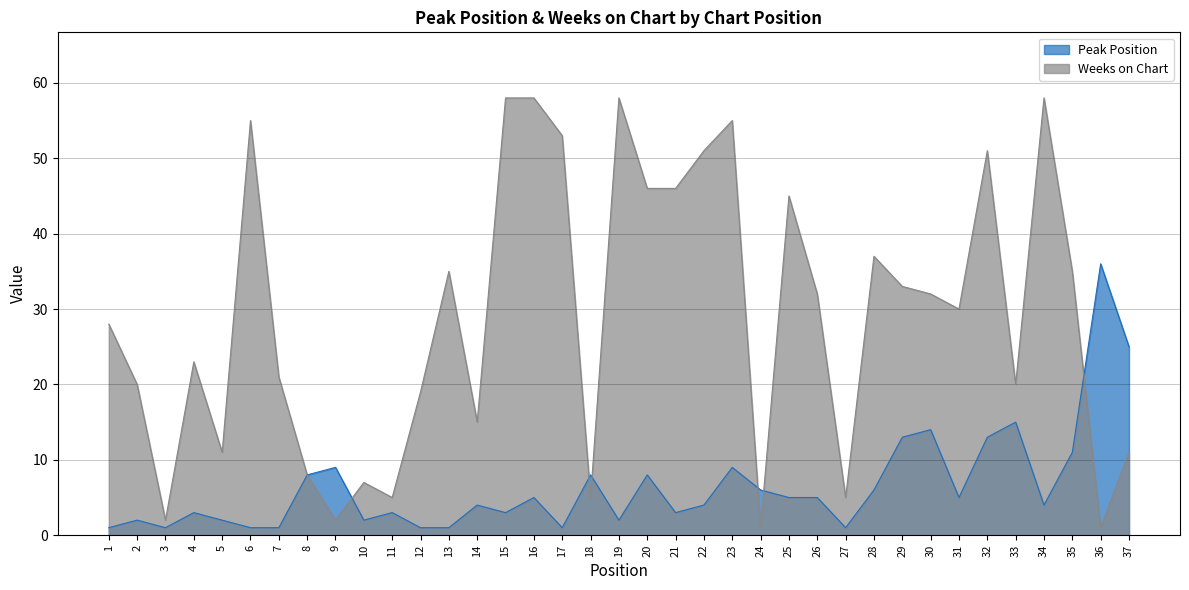

Read the Weeks on Chart value at 2, to the nearest 10.

20